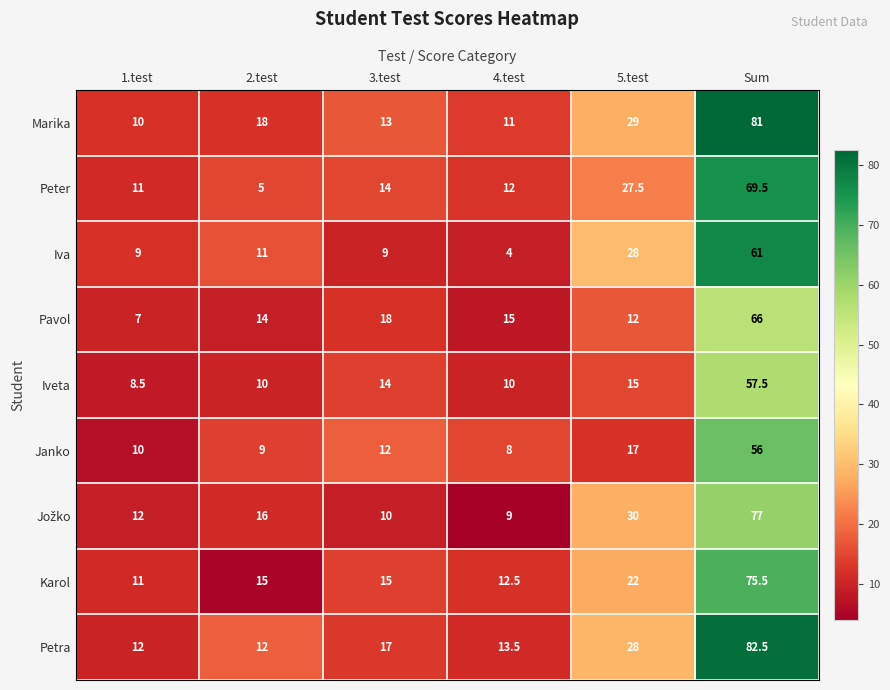

Where is Iveta nearest to the value 33?

5.test